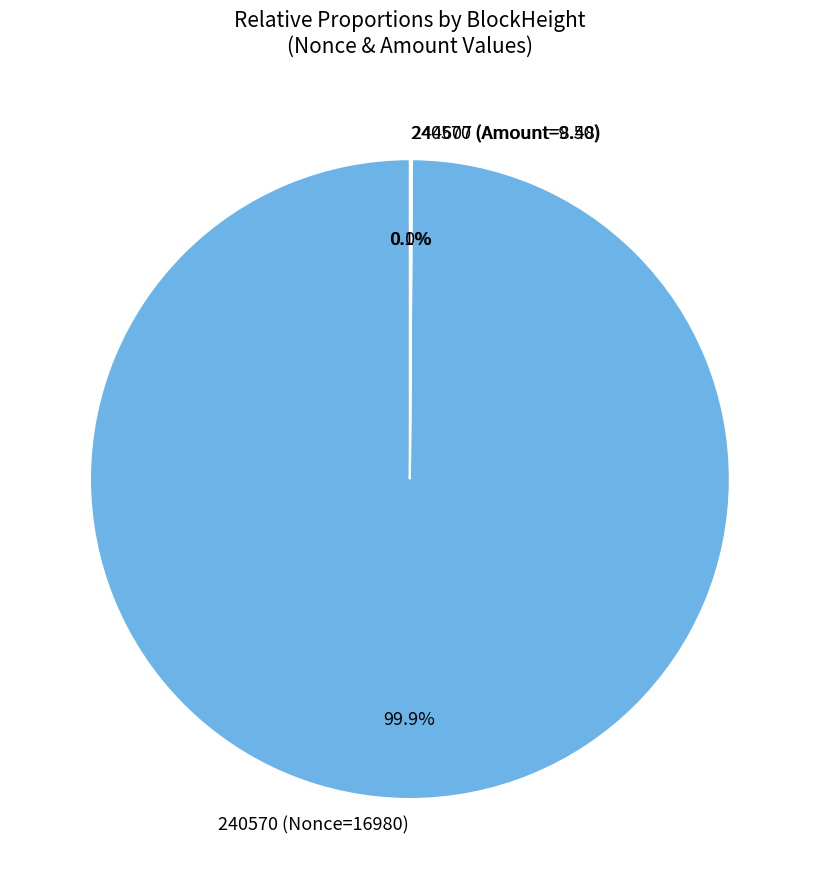

What is the largest slice in the pie chart?

240570 (Nonce=16980)